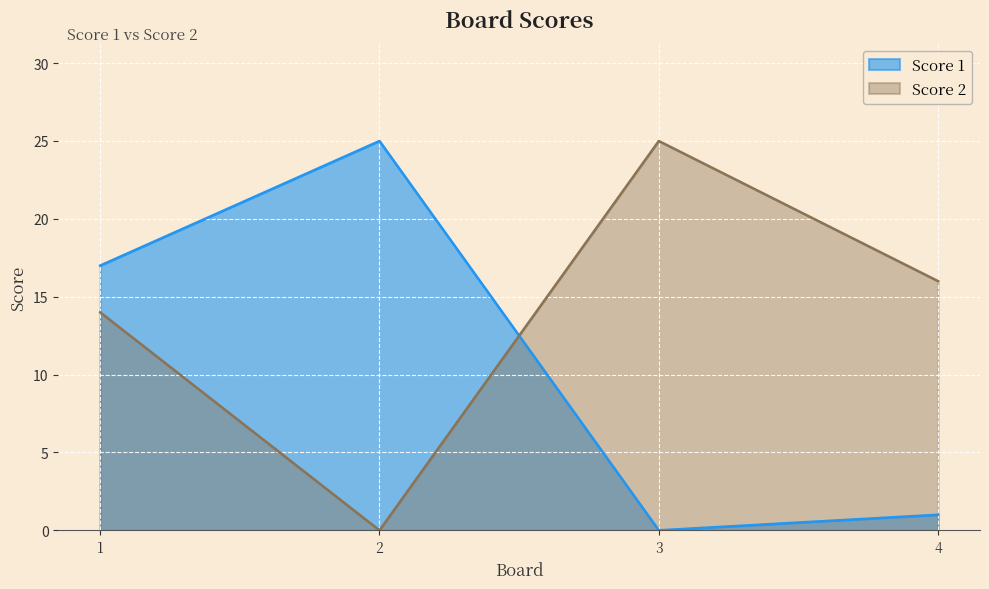

What is the sum of the Score 1 values at 3 and 2?

25